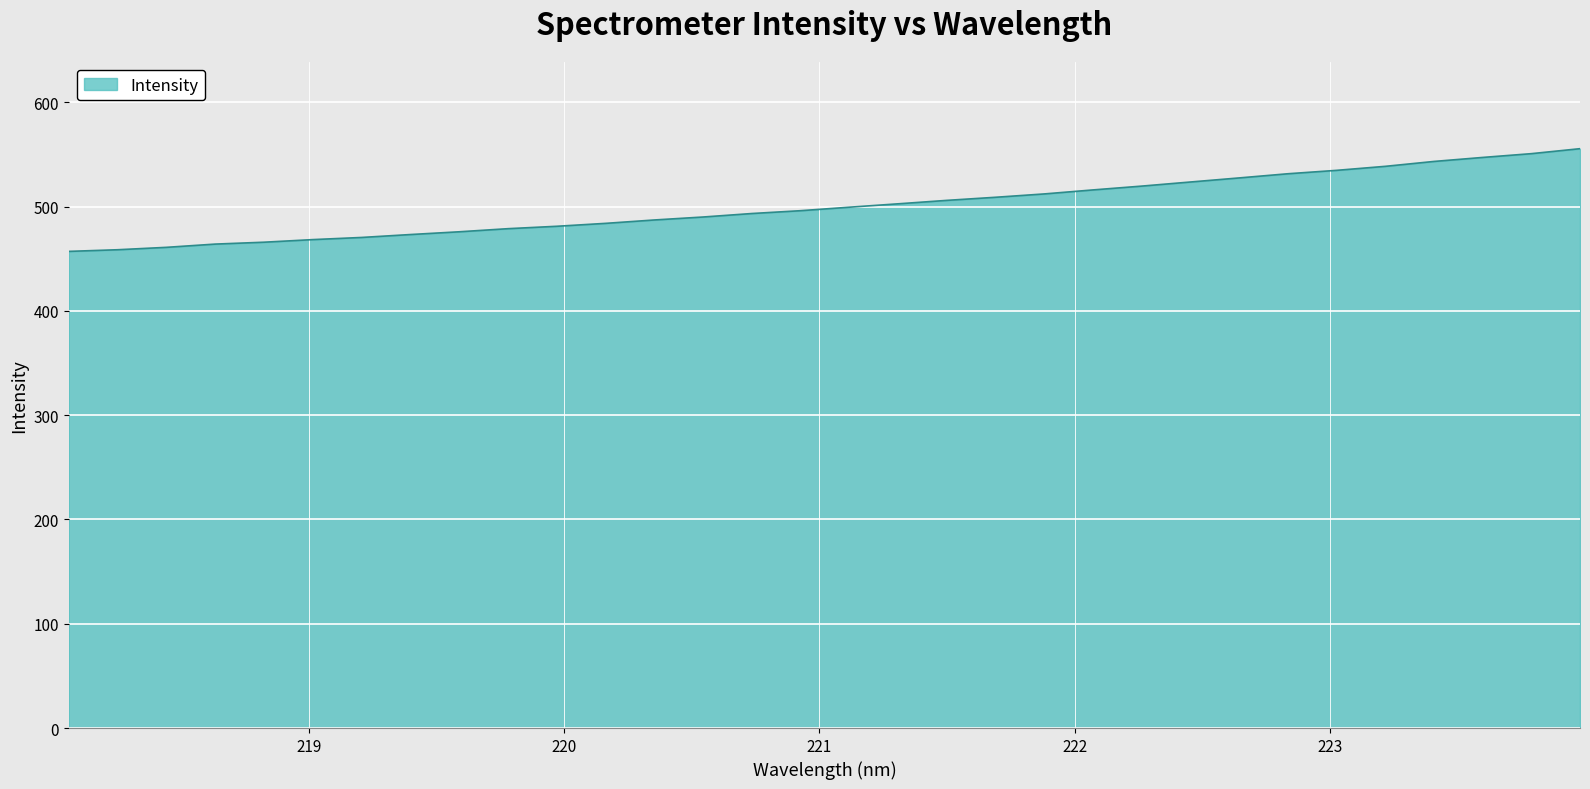

What is the maximum value shown in the chart?

555.5